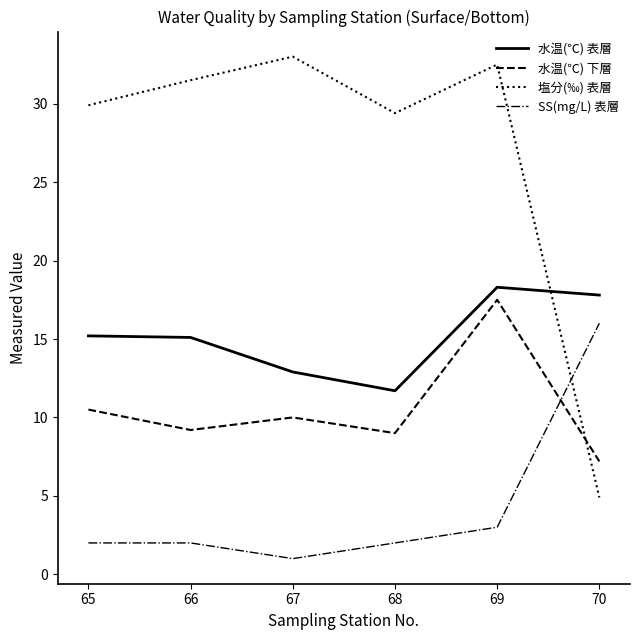

Where do 水温(℃) 下層 and SS(mg/L) 表層 first cross each other?

69 and 70